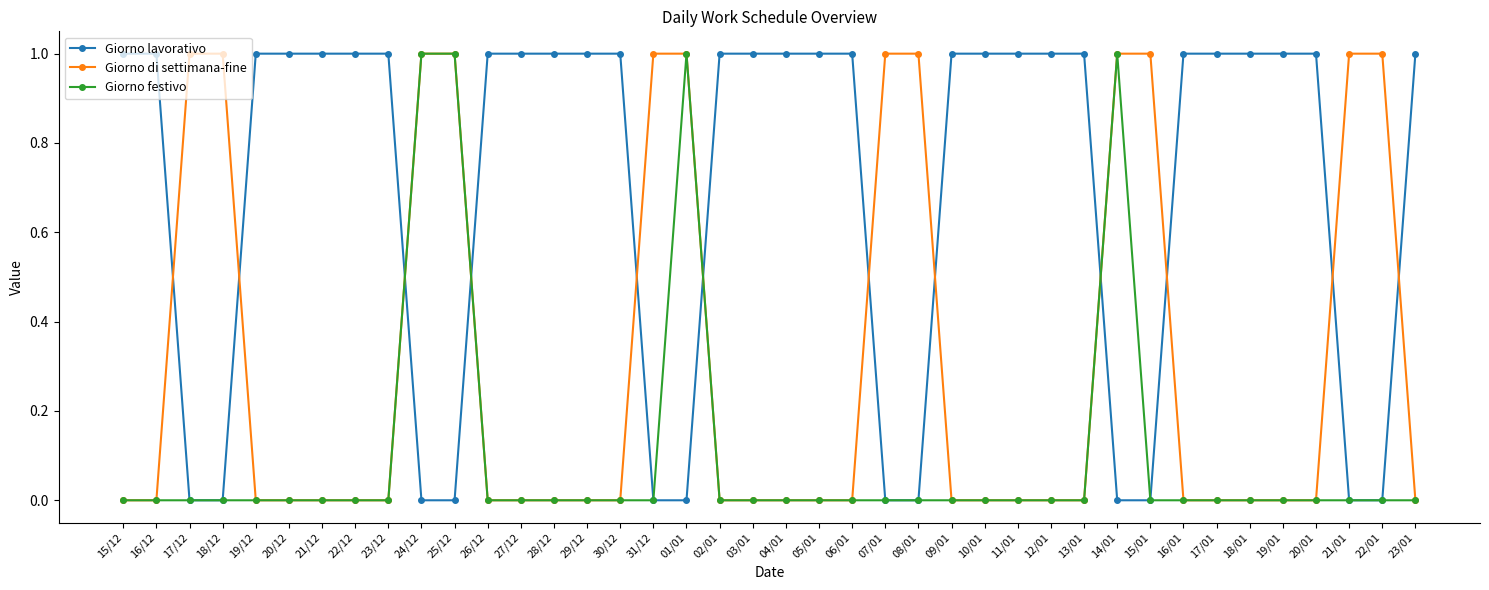

What is the label of the 34th point from the right?

21/12